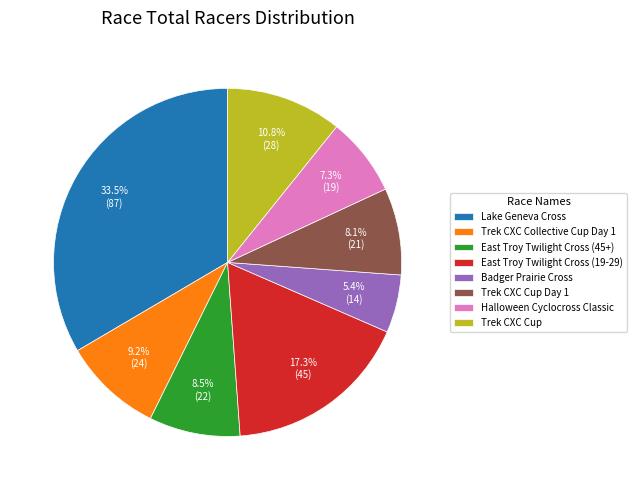

Is the sum of Badger Prairie Cross and Lake Geneva Cross greater than half?

No